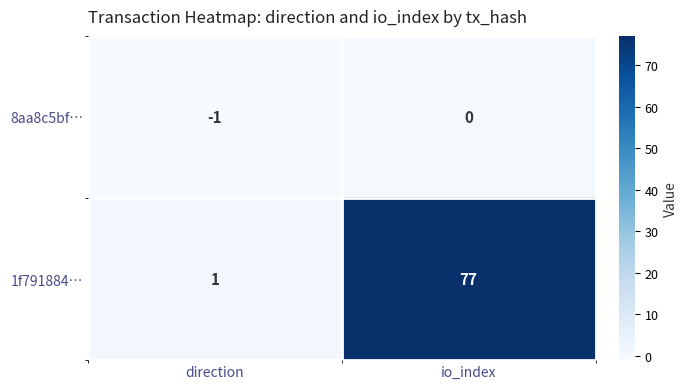

Is it true that 1f791884… equals 0 at direction?

False